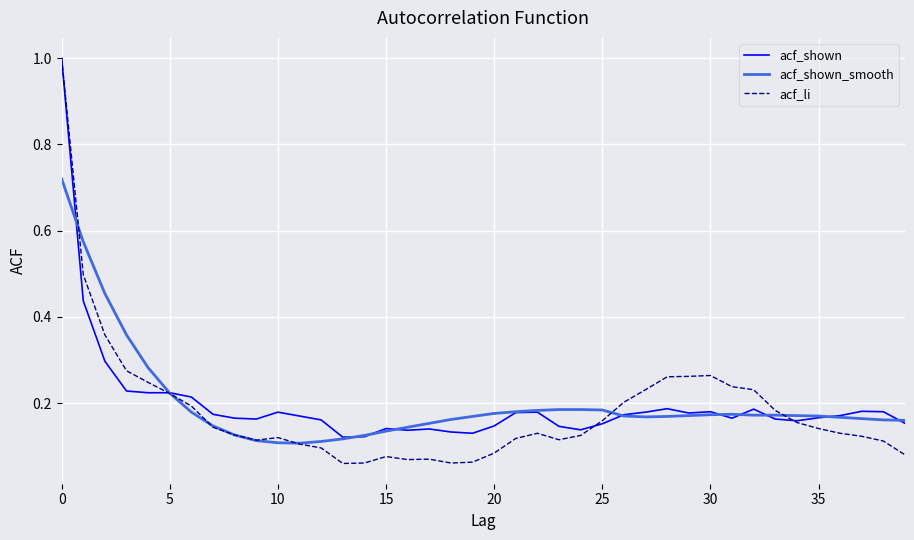

What is the maximum value shown in the chart?

1.0